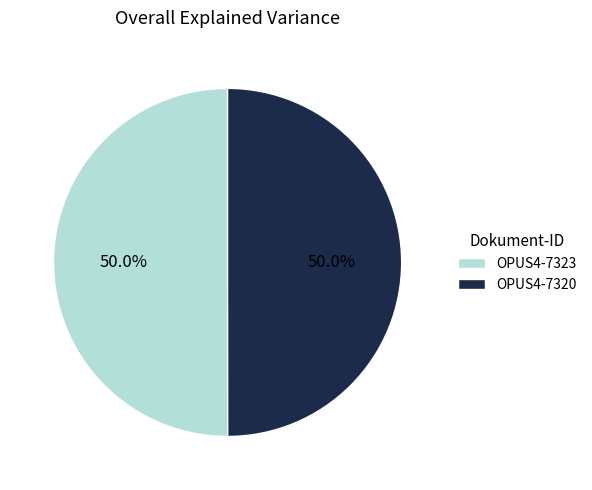

To the nearest percent, what is the combined percentage of OPUS4-7320 and OPUS4-7323?

100%